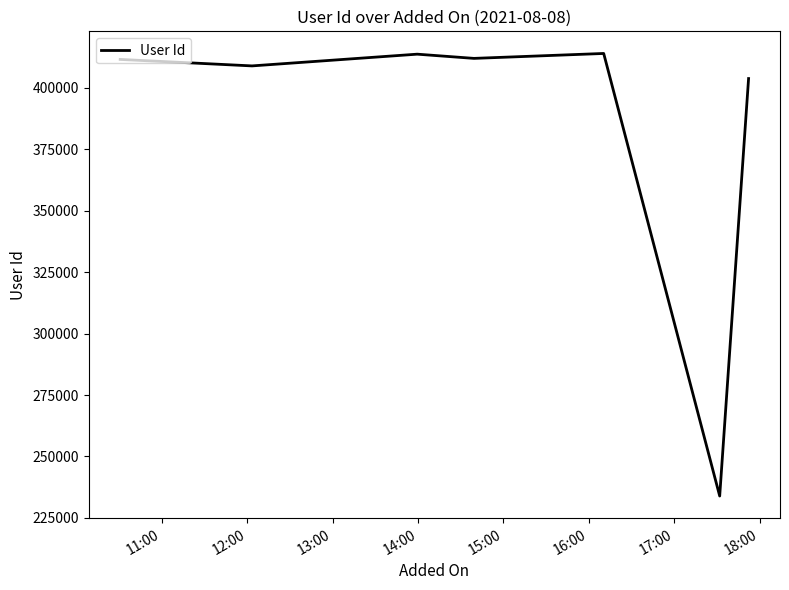

How many interior local valleys (lower than both neighbors) does the data have?

3